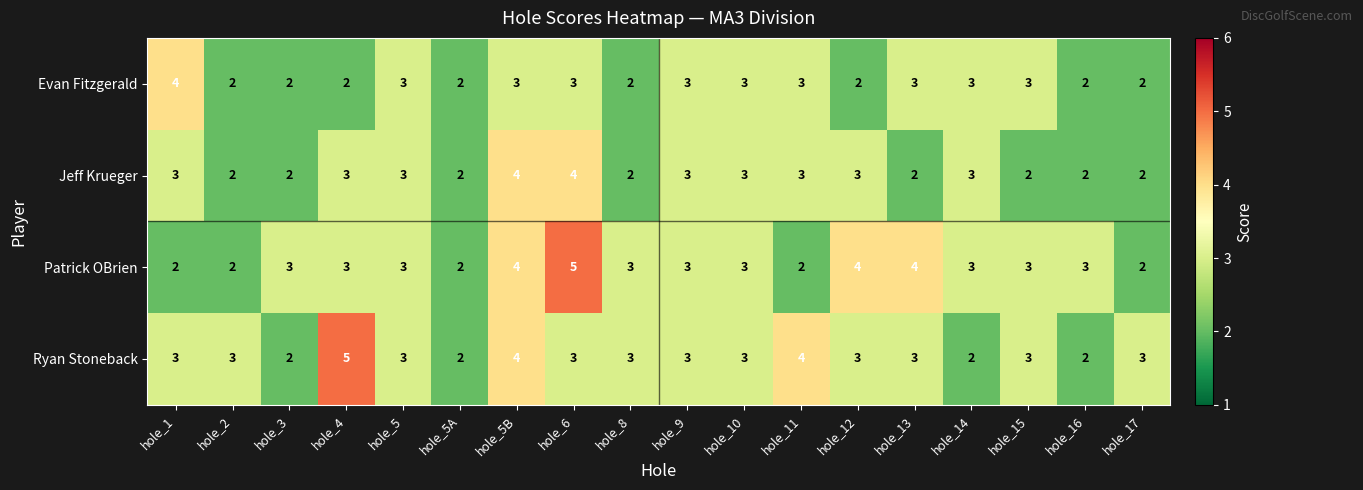

What is the difference between the maximum and minimum values in the Patrick OBrien series?

3